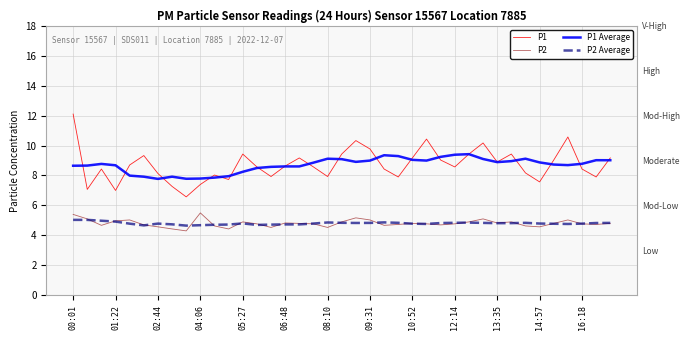

How many distinct data groups are displayed?

4